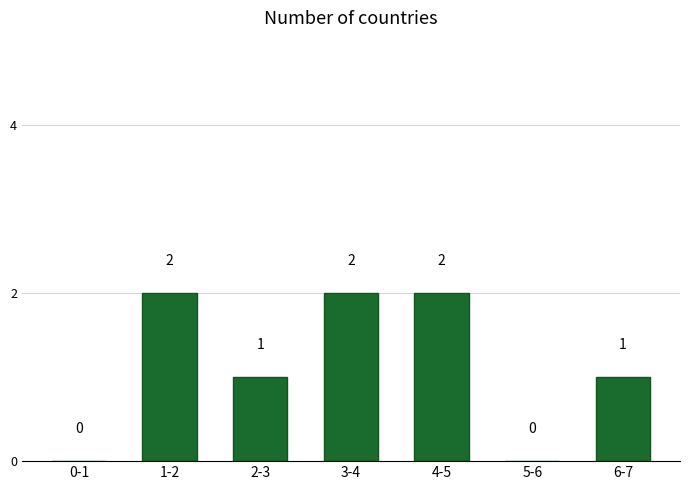

Reading left to right, list all the values displayed in this chart.

0-1=0	1-2=2	2-3=1	3-4=2	4-5=2	5-6=0	6-7=1